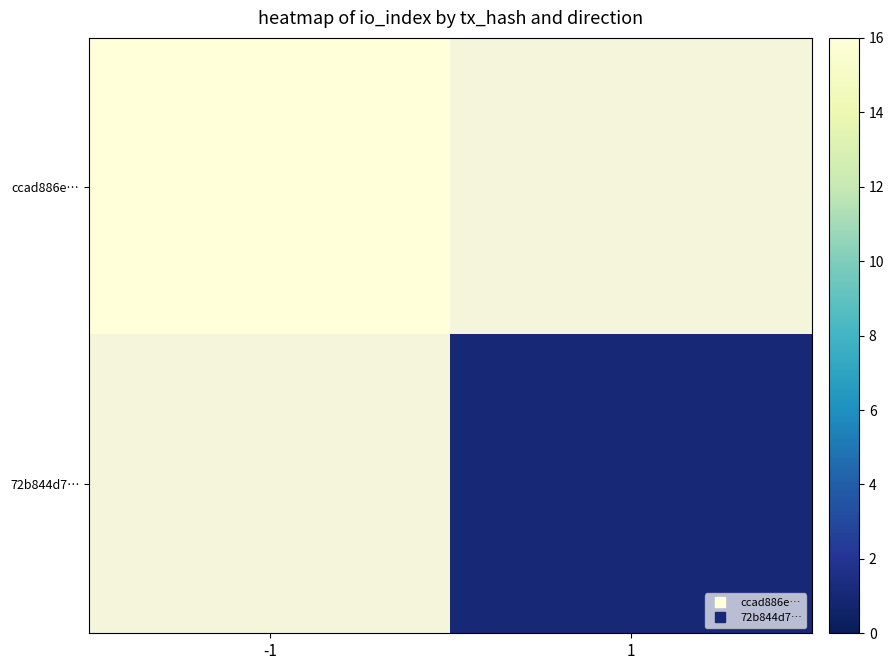

What is the highest value of the ccad886e… series?

16.0